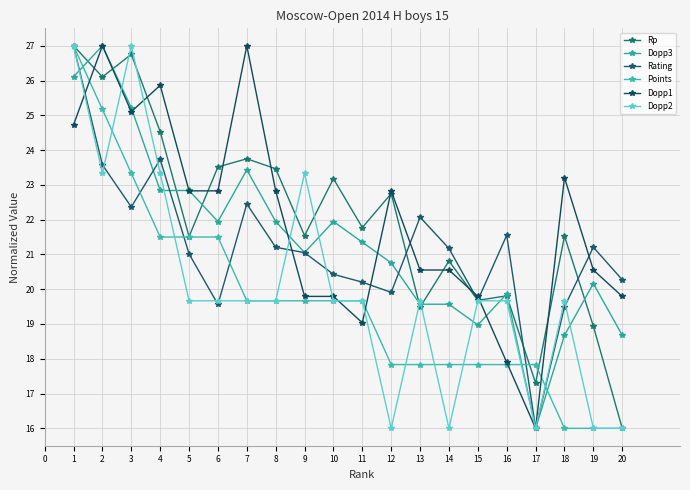

Is this an area chart (filled region under the line)?

No